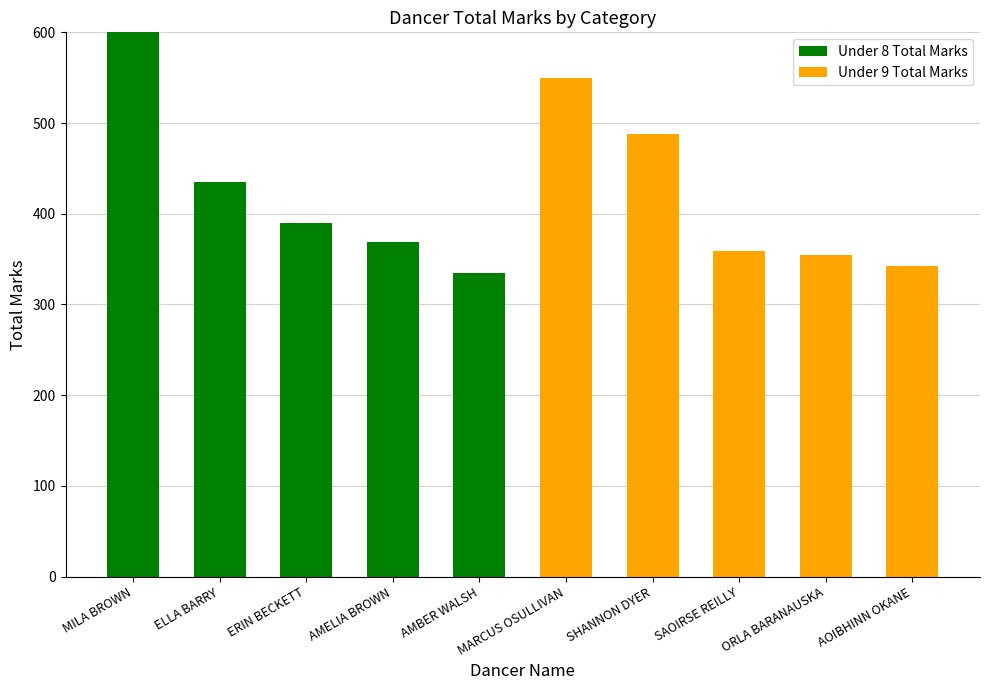

At ERIN BECKETT, list the series in order from smallest to largest.

Under 9 Total Marks, Under 8 Total Marks